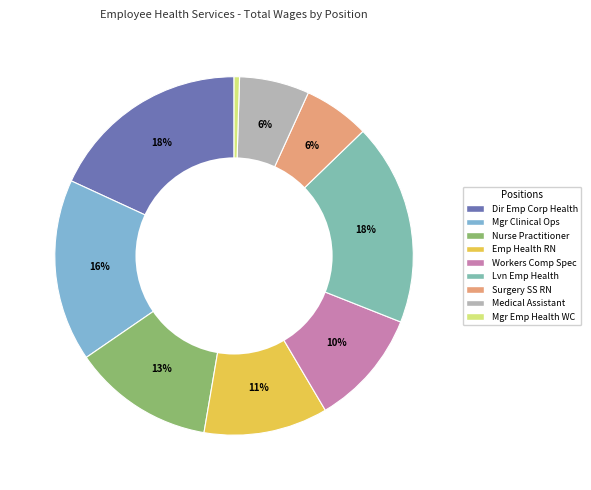

Is there any slice that represents more than half of the pie?

No